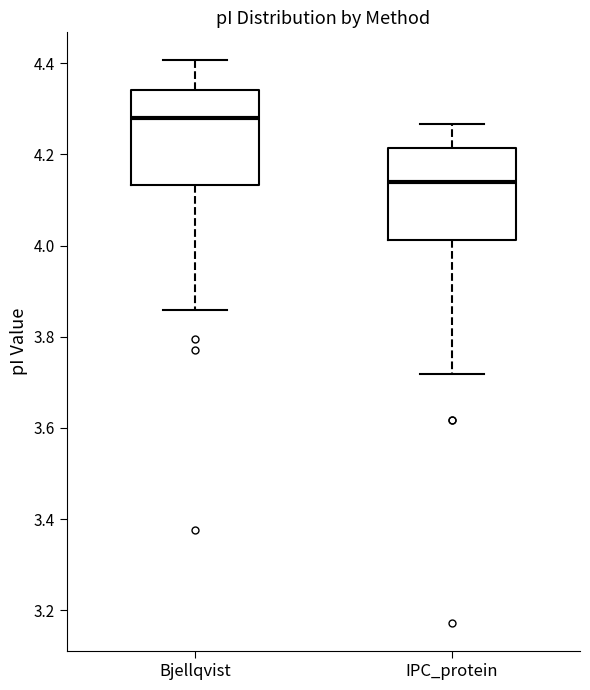

Where does the lower whisker of the box for IPC_protein end on the y-axis? The values are not printed on the chart, so give them approximately, as read against the axis.

3.72